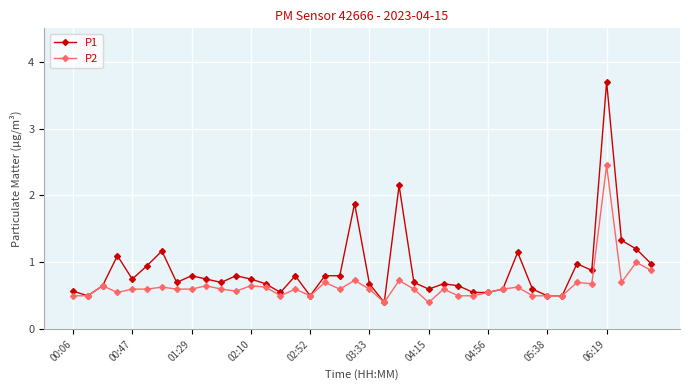

True or false: P1 has more than 0 points higher than both neighbors.

True